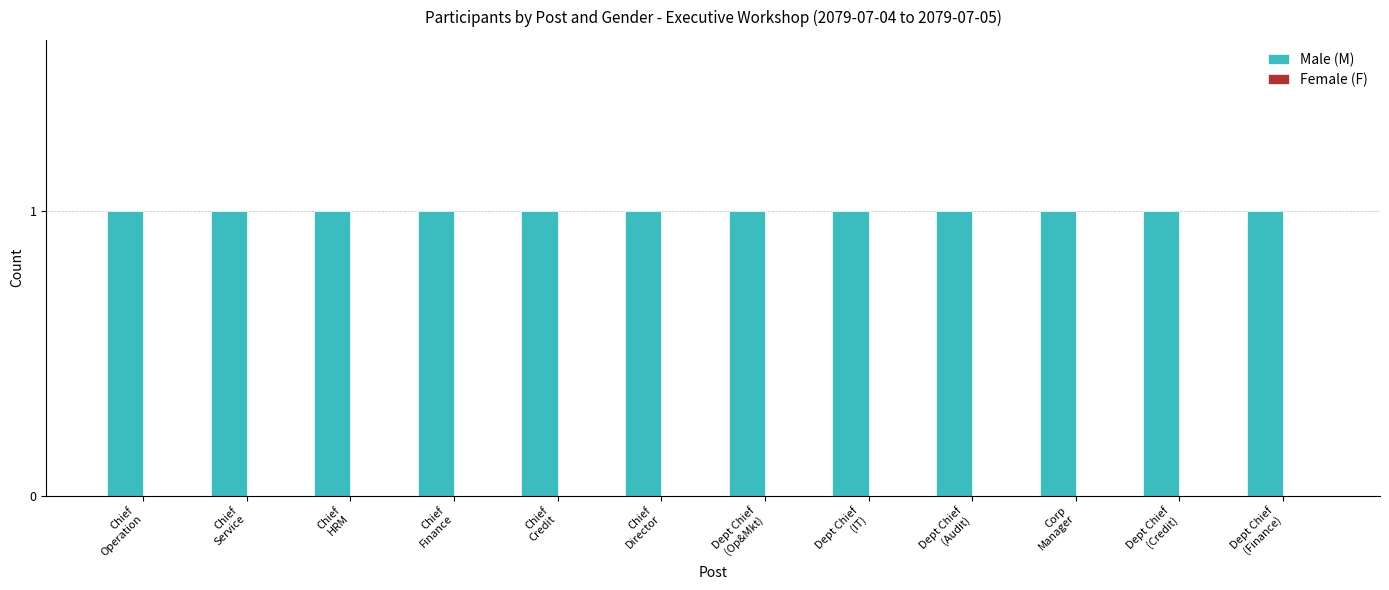

Which series has the largest total across all categories?

Male (M)